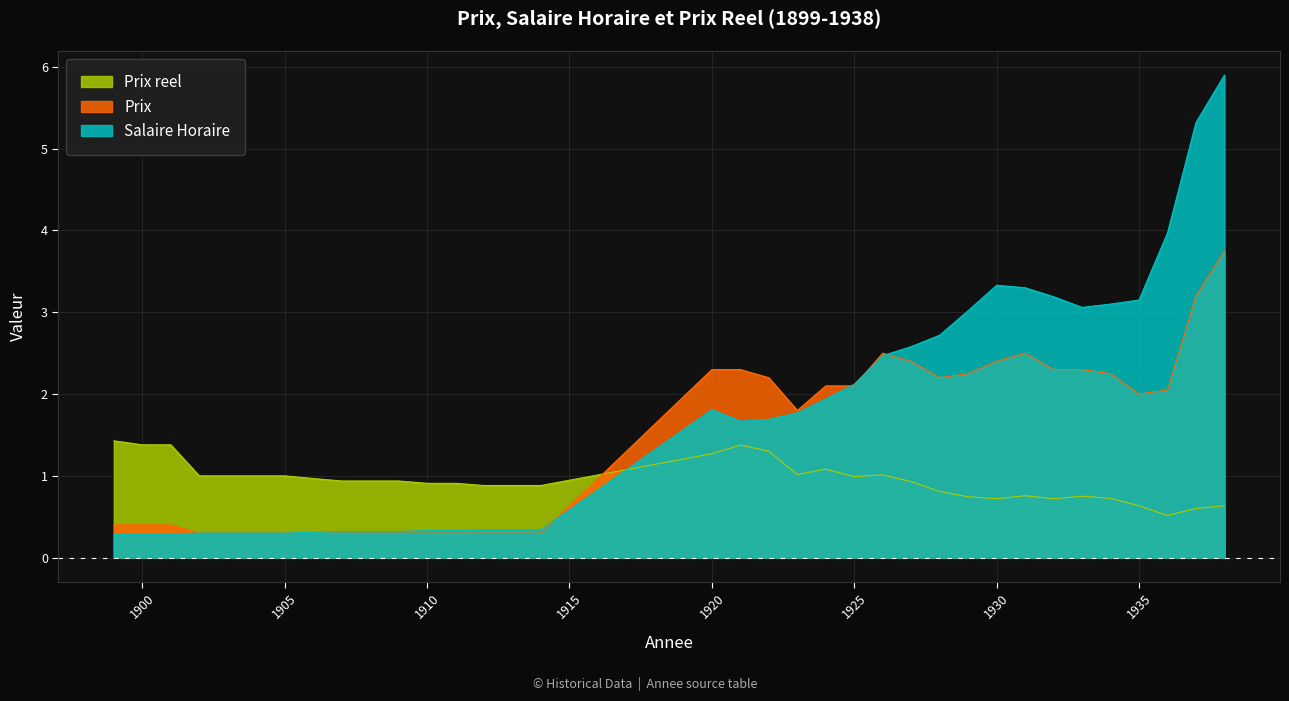

Reading right to left, transcribe all the data shown in this chart.

Salaire Horaire: 5.9	5.3	4.0	3.1	3.1	3.1	3.2	3.3	3.3	3.0	2.7	2.6	2.5	2.1	1.9	1.8	1.7	1.7	1.8	0.3	0.3	0.3	0.3	0.3	0.3	0.3	0.3	0.3	0.3	0.3	0.3	0.3	0.3	0.3	0.3
Prix: 3.8	3.2	2.0	2.0	2.2	2.3	2.3	2.5	2.4	2.2	2.2	2.4	2.5	2.1	2.1	1.8	2.2	2.3	2.3	0.3	0.3	0.3	0.3	0.3	0.3	0.3	0.3	0.3	0.3	0.3	0.3	0.3	0.4	0.4	0.4
Prix reel: 0.6	0.6	0.5	0.6	0.7	0.8	0.7	0.8	0.7	0.7	0.8	0.9	1.0	1.0	1.1	1.0	1.3	1.4	1.3	0.9	0.9	0.9	0.9	0.9	0.9	0.9	0.9	1.0	1.0	1.0	1.0	1.0	1.4	1.4	1.4